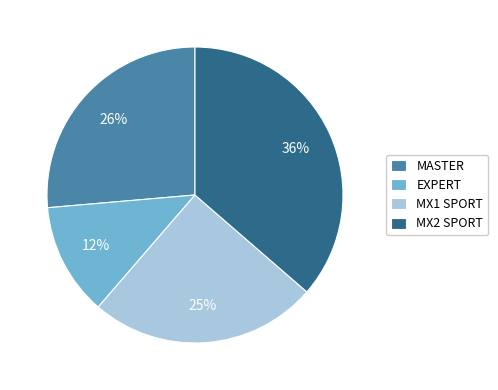

True or false: MX2 SPORT accounts for 36% of the total.

True